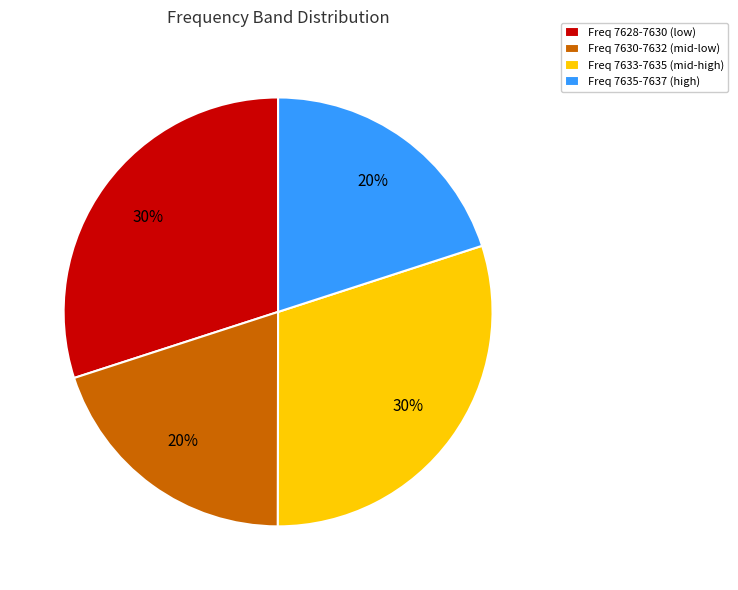

Combined, do Freq 7633-7635 (mid-high) and Freq 7628-7630 (low) account for over 50%?

Yes